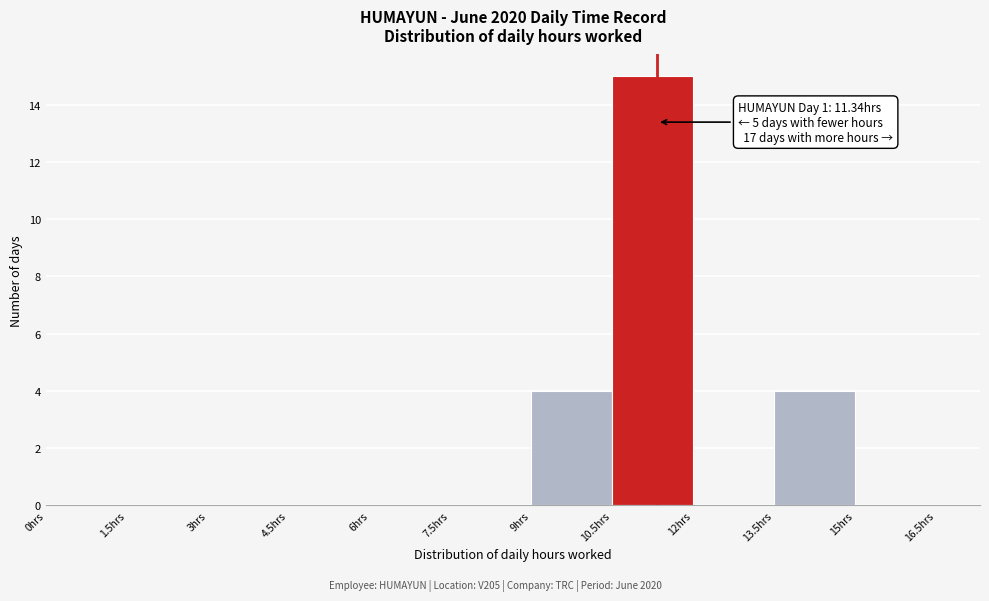

Which range on the x-axis has the tallest bar?

10.5 to 12.0